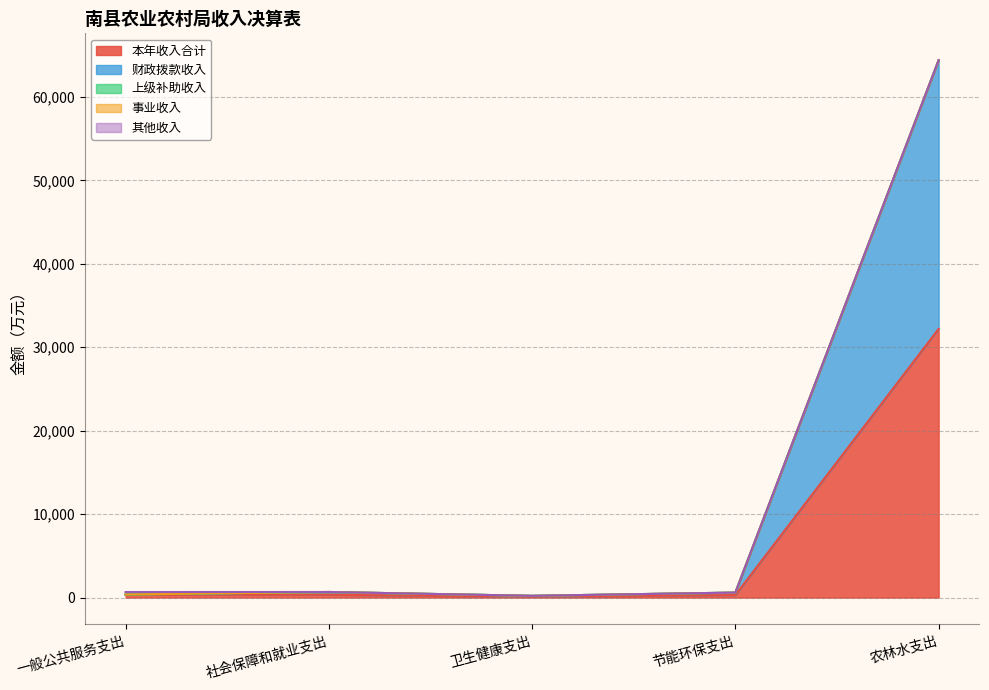

True or false: 其他收入 has more than 2 points higher than both neighbors.

False